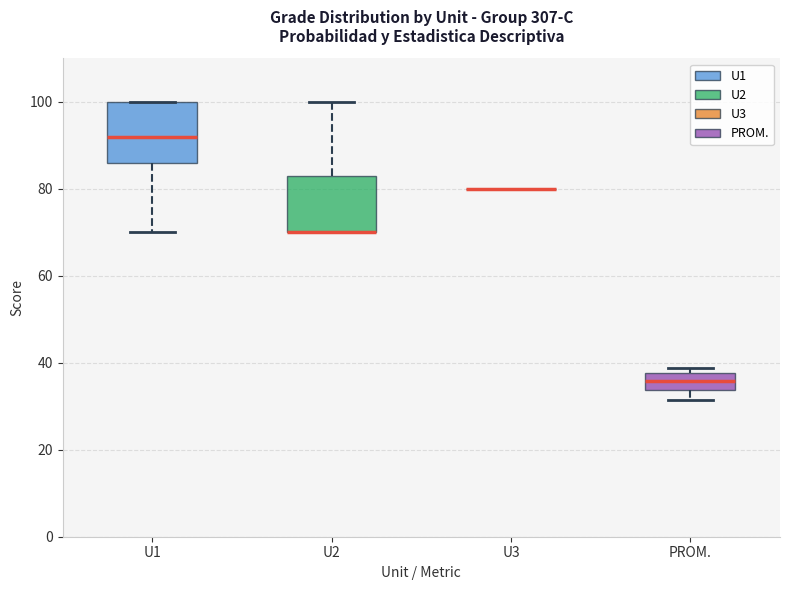

Reading left to right, read every box against the y-axis: the position of its median line, the range the box covers, and the ends of its whiskers. The values are not printed on the chart, so give them approximately, as read against the axis.

U1: median 92, box 86 to 100, whiskers 70 to 100
U2: median 70 (drawn on the box's lower edge), box 70 to 84, whiskers 70 to 100
U3: box collapsed to a line at 80, whiskers 80 to 80
PROM.: median 36, box 34 to 38, whiskers 32 to 38 (just above the box's upper edge)